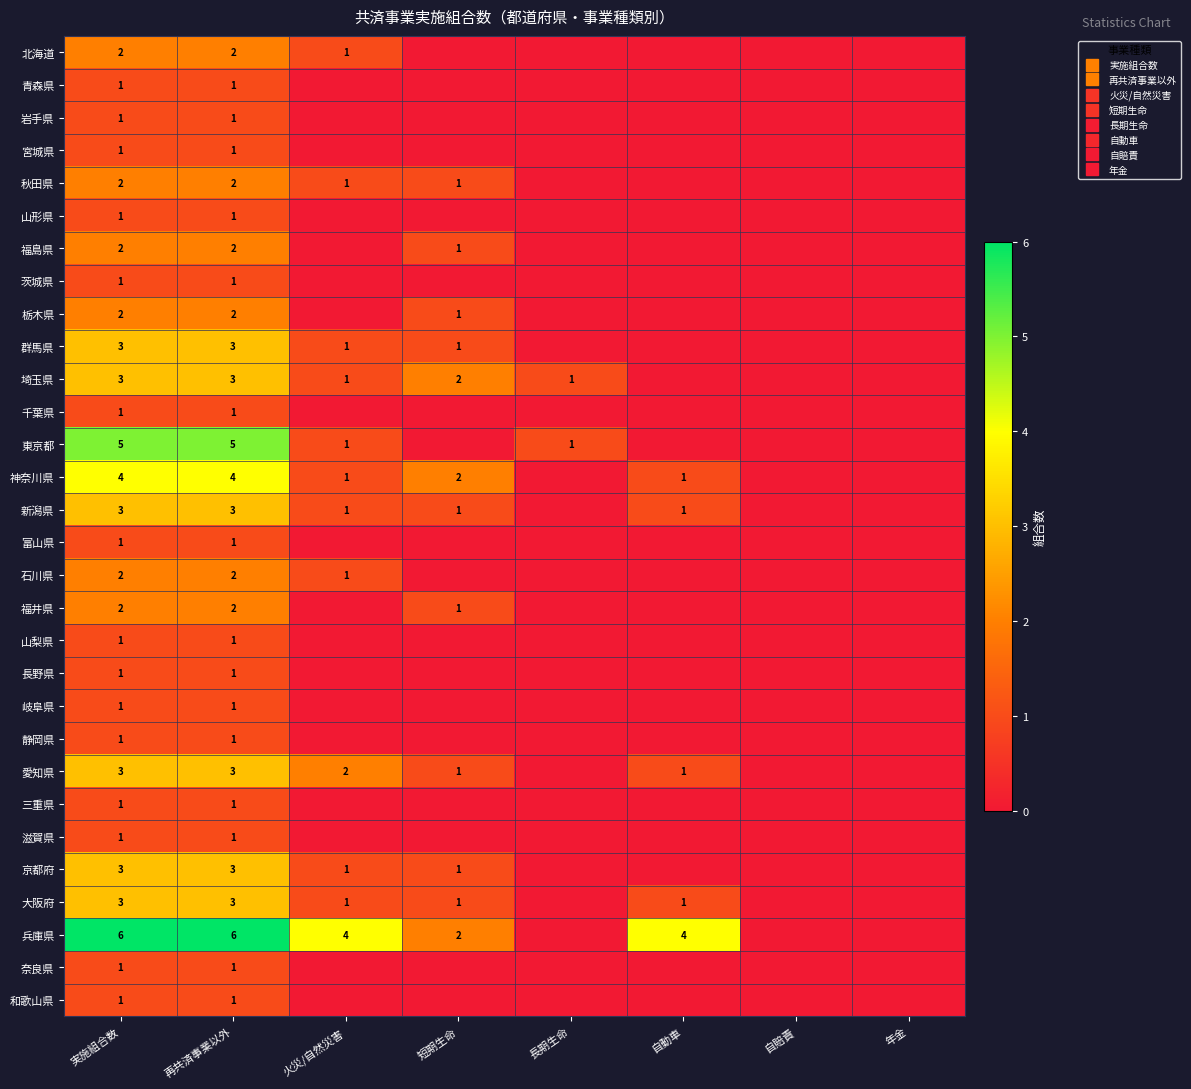

Count the 和歌山県 values in the range 0 to 1.

8